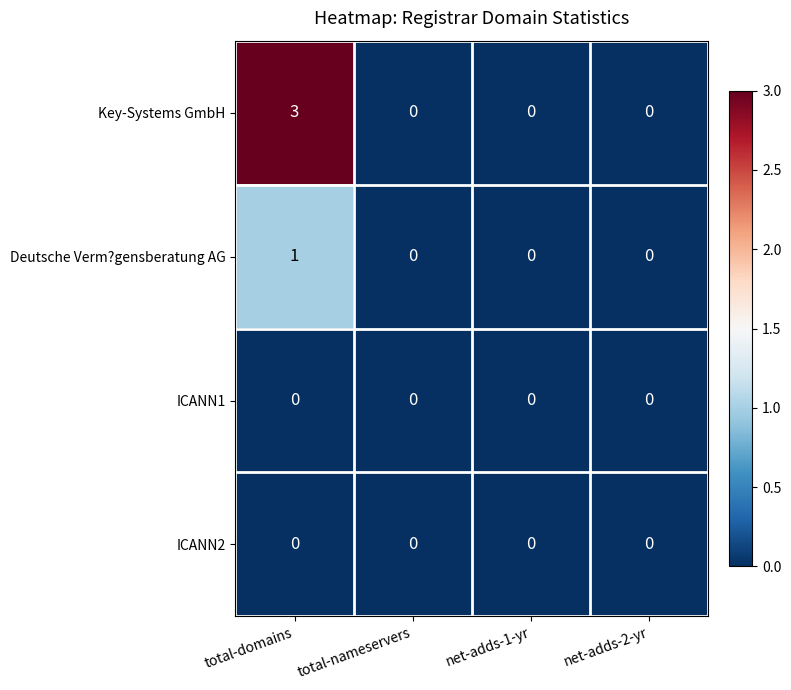

Count the Key-Systems GmbH values in the range 0 to 3.

4